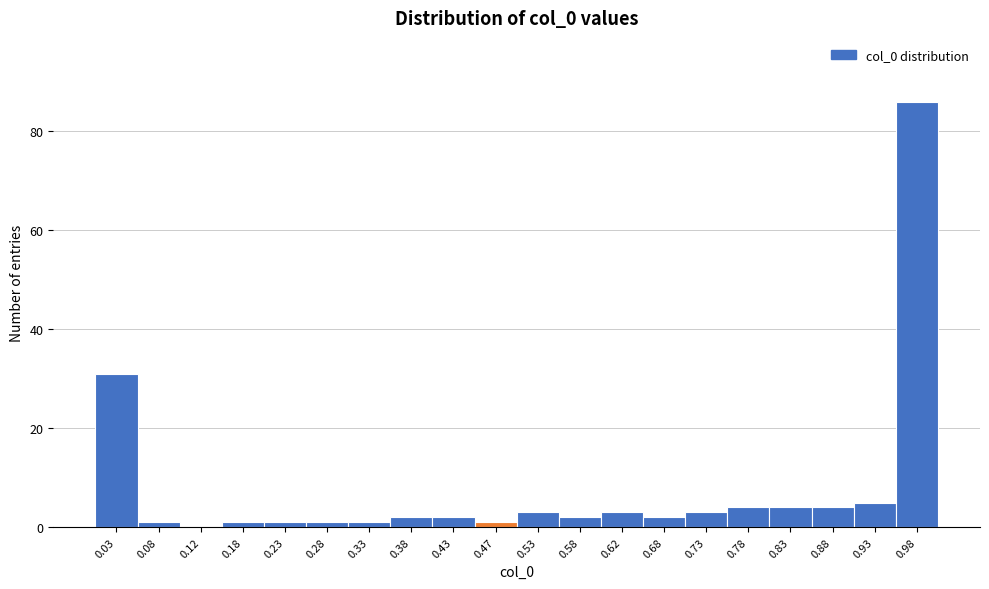

Reading left to right, list every bar in this chart as the range it spans on the x-axis followed by its height. The values are not printed on the chart, so give them approximately, as read against the axis.

0.00 to 0.05: 32
0.05 to 0.10: under 2
0.10 to 0.15: 0
0.15 to 0.20: under 2
0.20 to 0.25: under 2
0.25 to 0.30: under 2
0.30 to 0.35: under 2
0.35 to 0.40: 2
0.40 to 0.45: 2
0.45 to 0.50: under 2
0.50 to 0.55: 4
0.55 to 0.60: 2
0.60 to 0.65: 4
0.65 to 0.70: 2
0.70 to 0.75: 4
0.75 to 0.80: 4
0.80 to 0.85: 4
0.85 to 0.90: 4
0.90 to 0.95: 6
0.95 to 1.00: 86